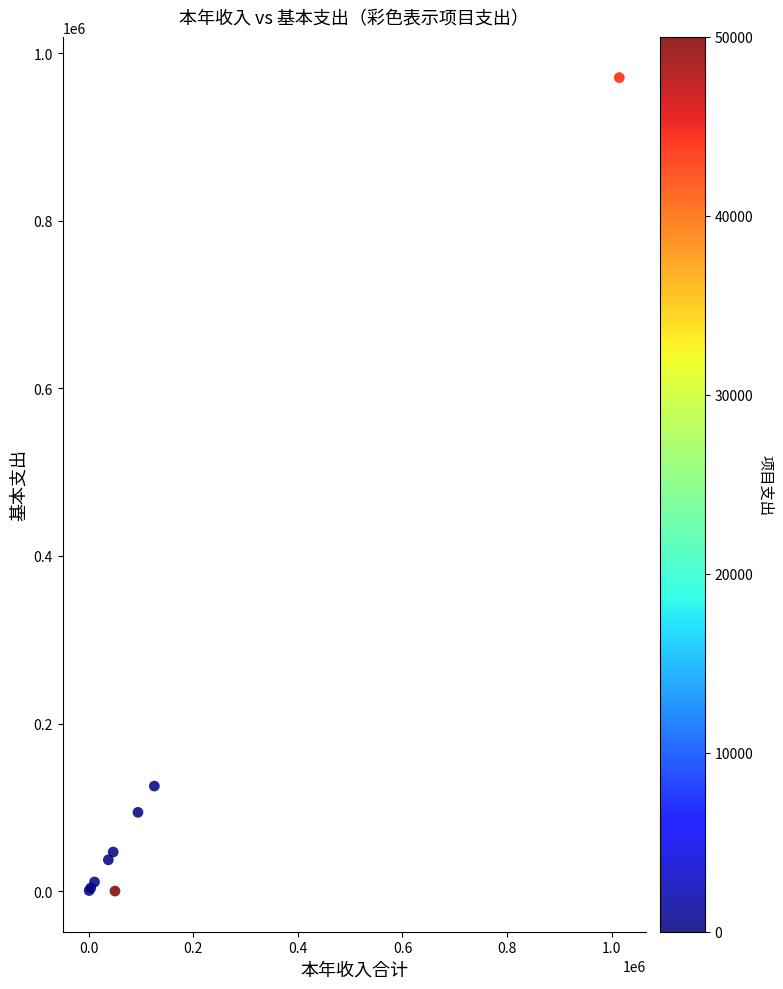

What Y value in the scatter plot is closest to 485534?

125289.9